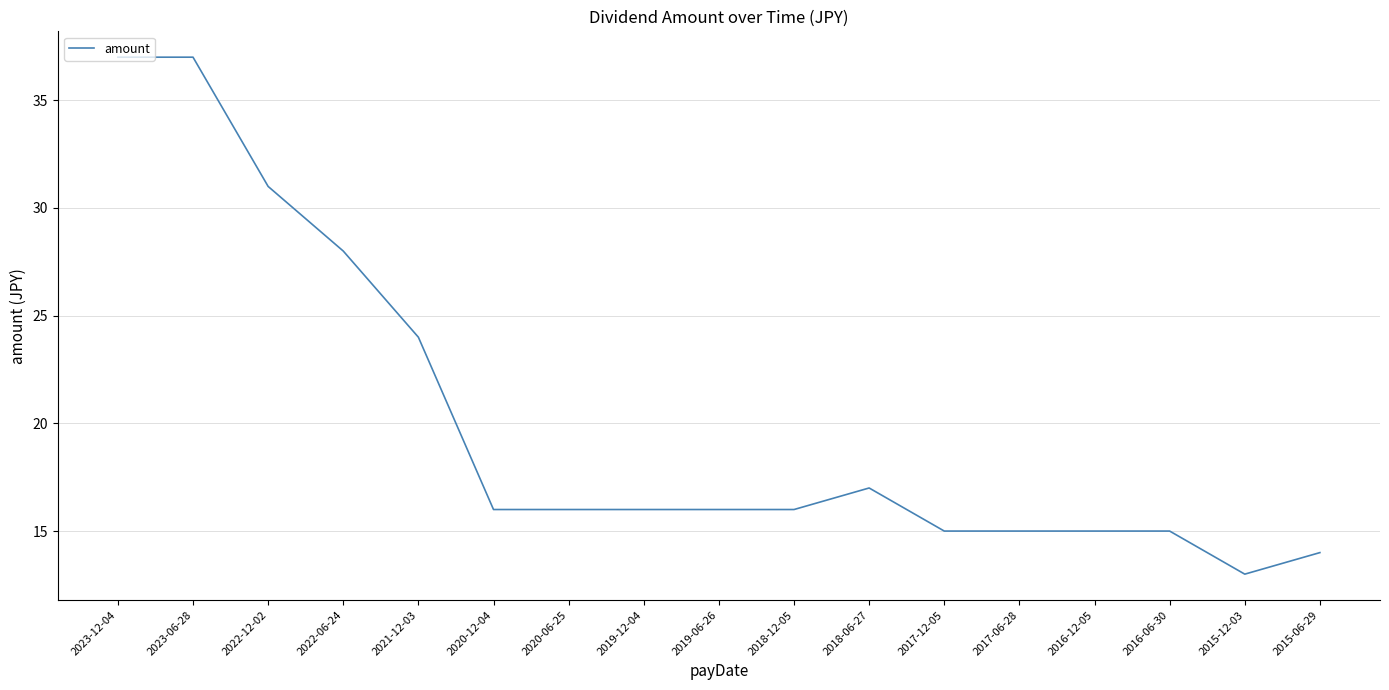

Which has a higher value, 2015-12-03 or 2021-12-03?

2021-12-03